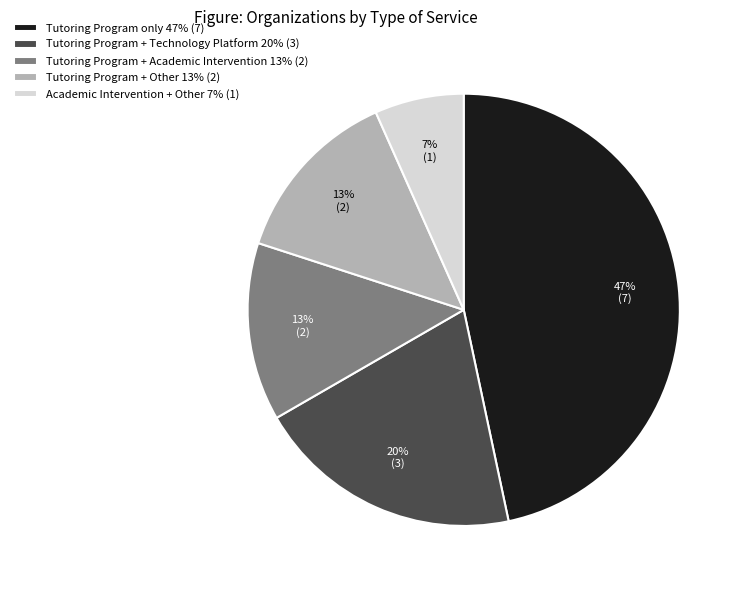

What percentage is the Academic Intervention + Other slice, to the nearest percent?

7%